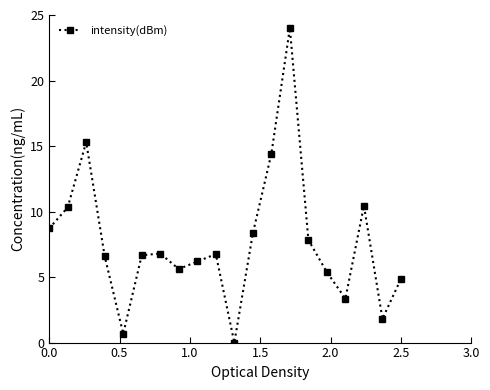

Is this an area chart (filled region under the line)?

No